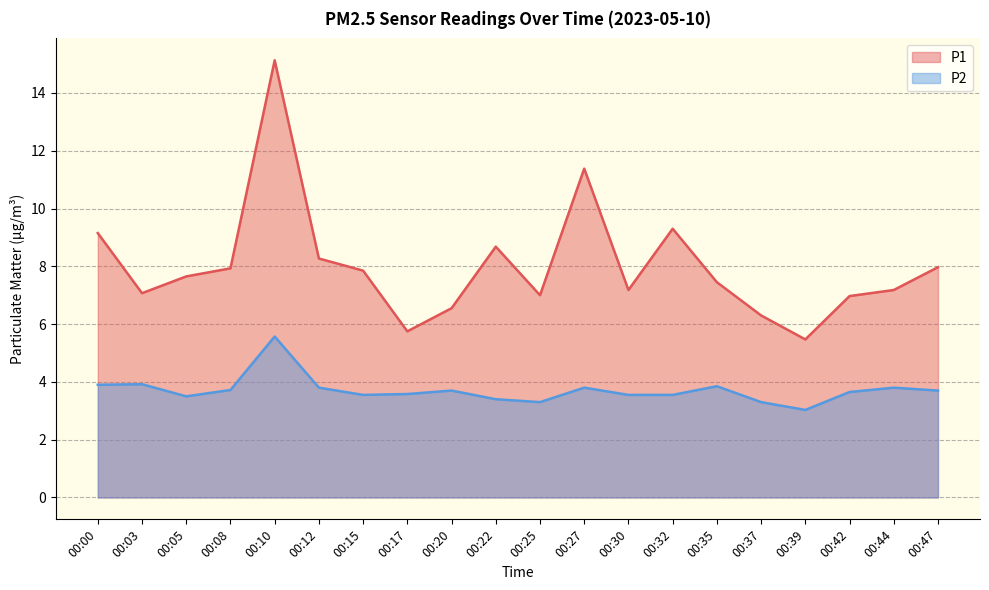

What is the total value across all series at 00:39?

8.5